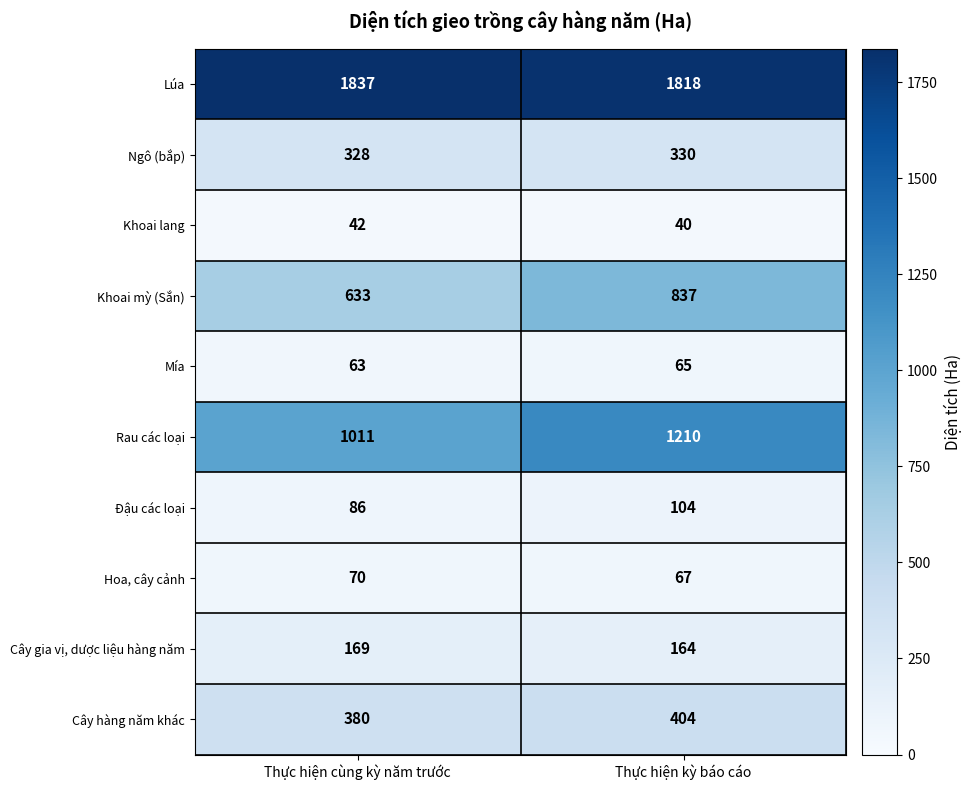

The value of Cây hàng năm khác at Thực hiện kỳ báo cáo is 189. True or false?

False